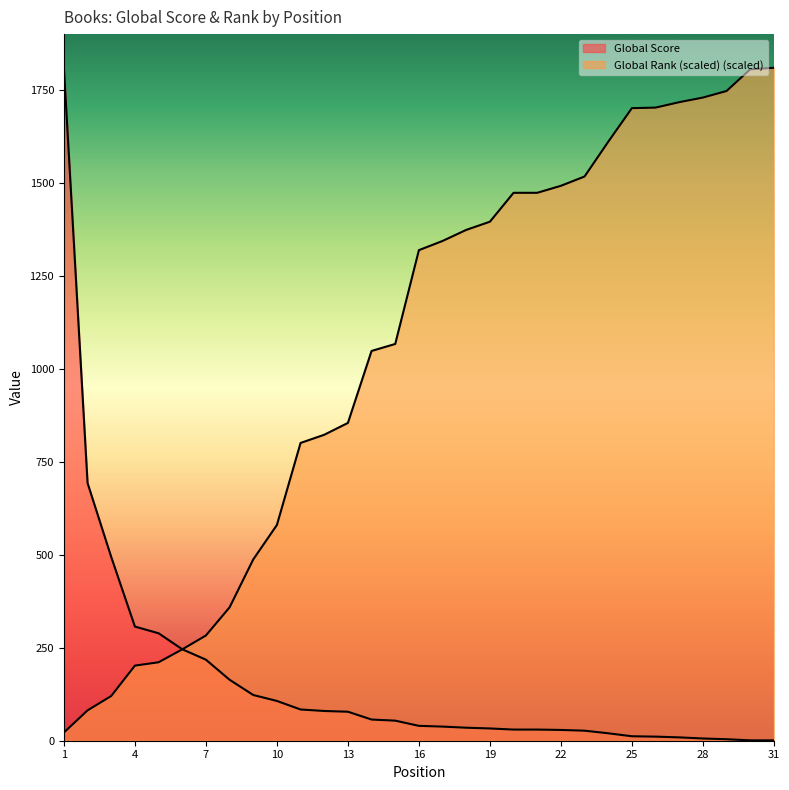

Which series has the widest spread of values?

Global Score